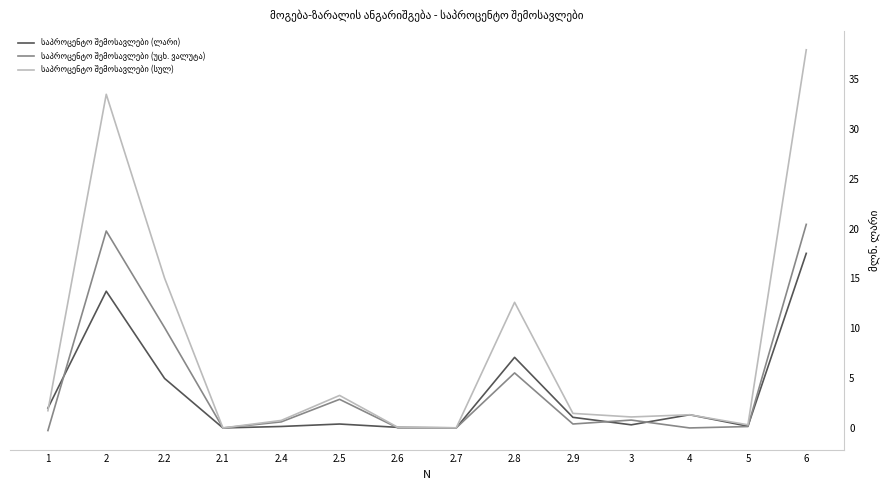

What is the spread (max minus min) of values at 2.2?

10.1